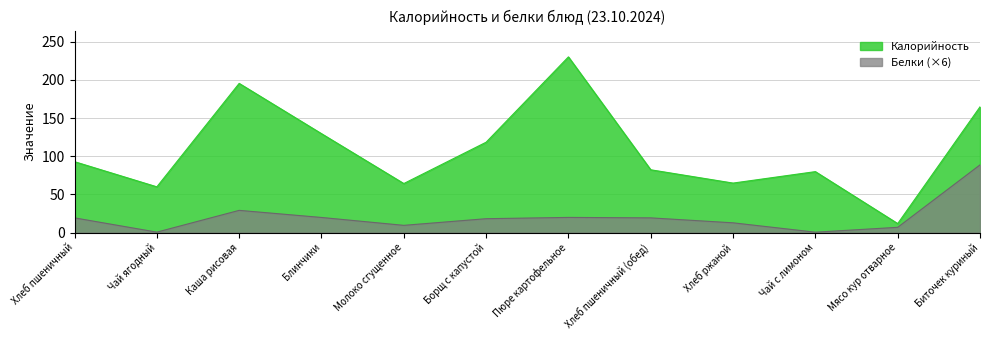

True or false: Калорийность and Белки intersect in this chart.

False